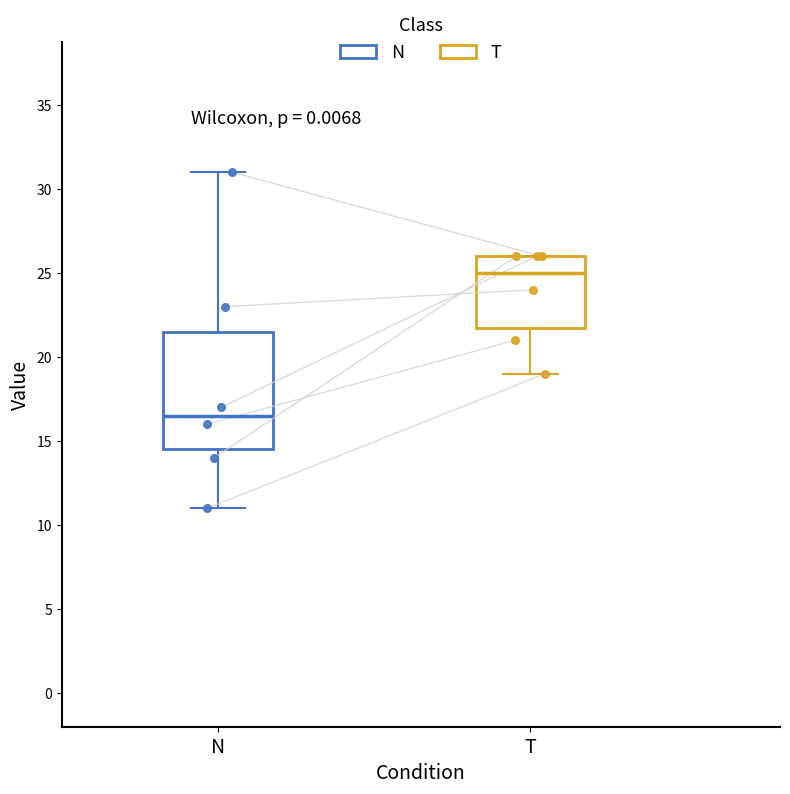

Which box's median line is the highest?

T